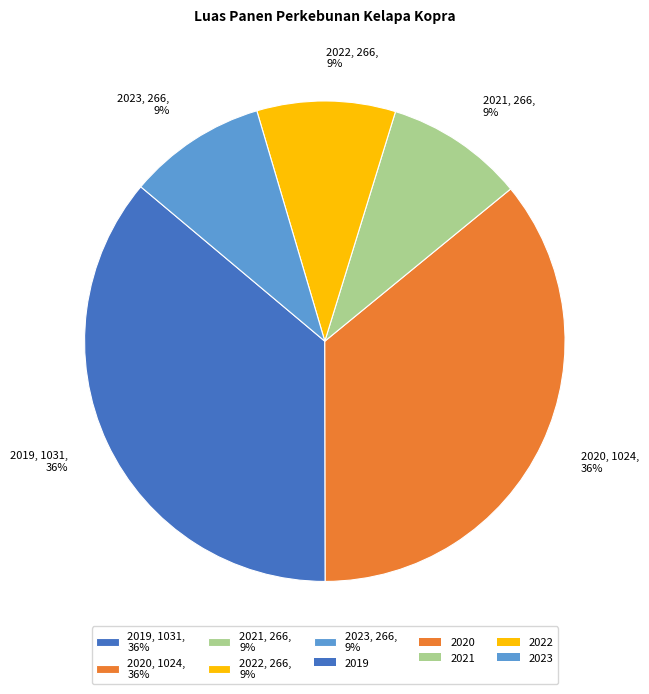

Does 2023 represent more than half of the total?

No